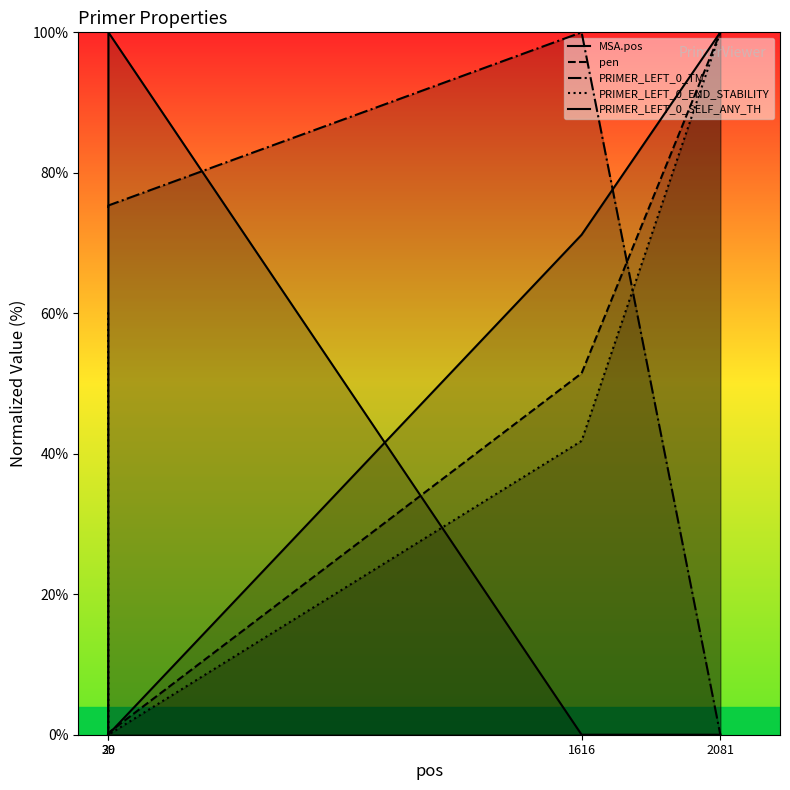

What is the value of the PRIMER_LEFT_0_TM point at the 2nd from the left?

75.4